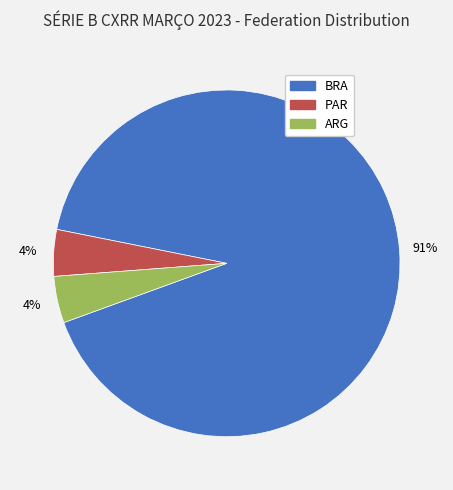

Combined, do PAR and BRA account for over 50%?

Yes